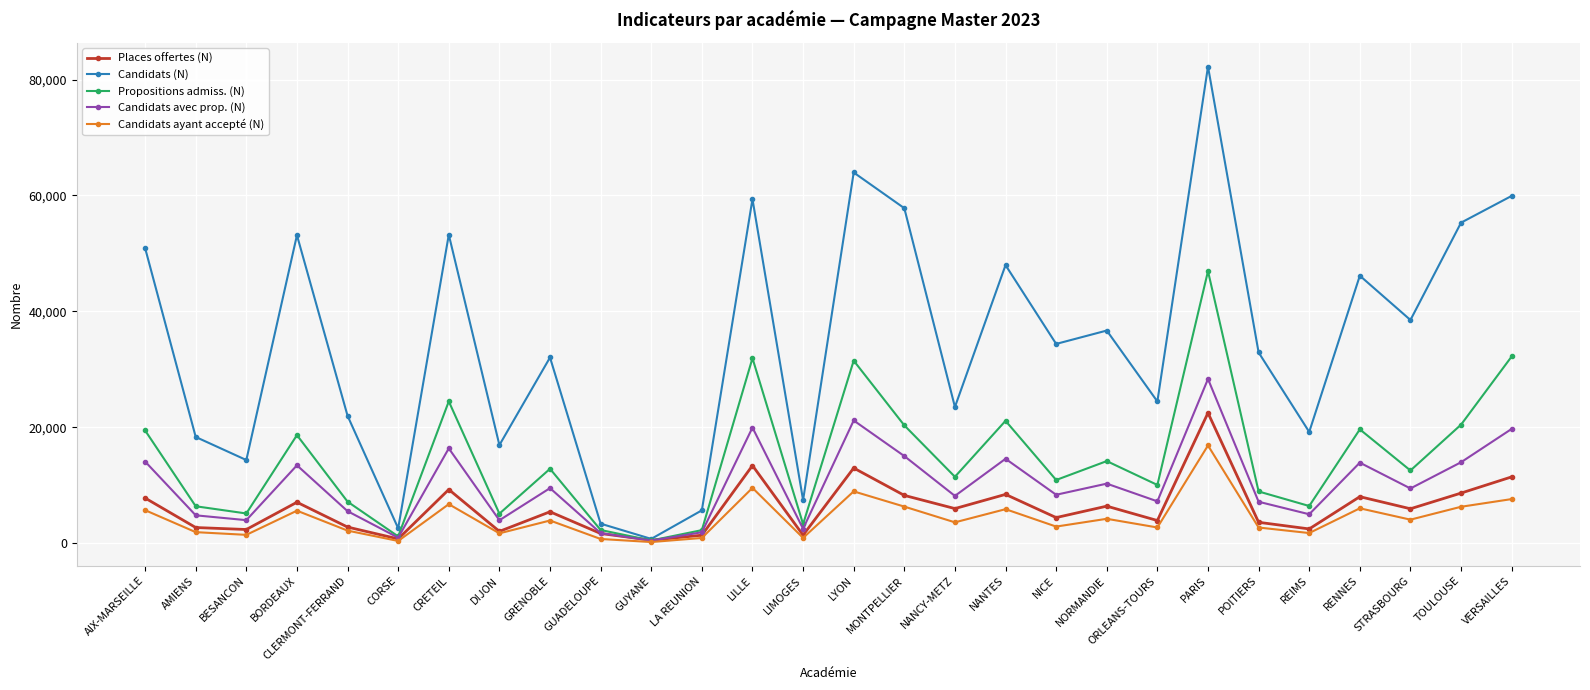

What is the label of the 21st point from the left?

ORLEANS-TOURS